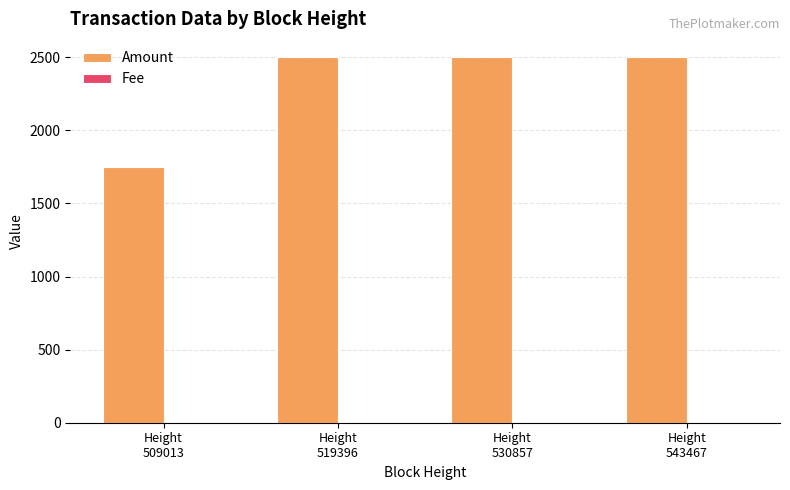

Which series has the largest total across all categories?

Amount